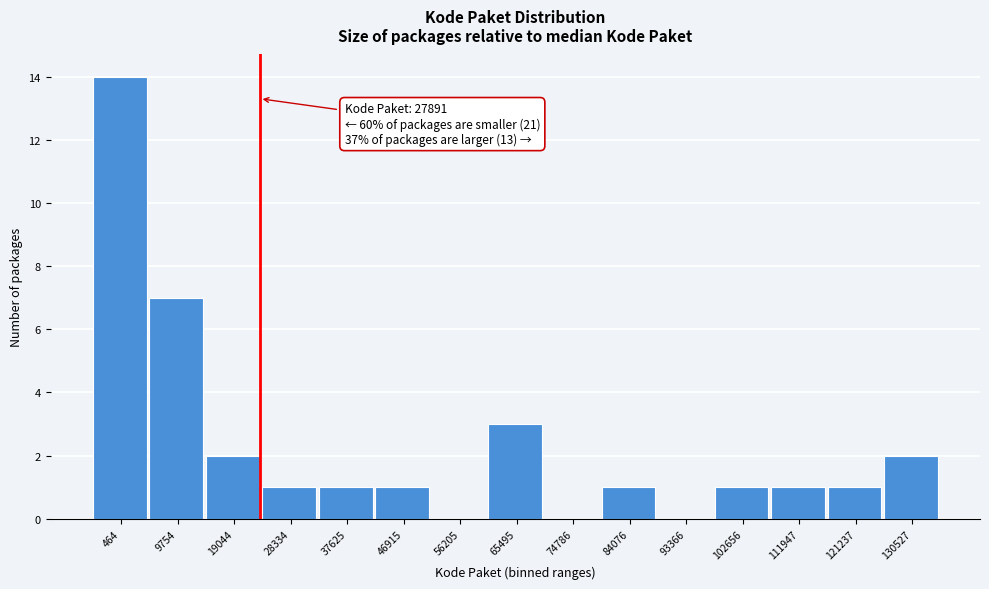

Reading left to right, extract all data points from this chart.

464=14	9754=7	19044=2	28334=1	37625=1	46915=1	56205=0	65495=3	74786=0	84076=1	93366=0	102656=1	111947=1	121237=1	130527=2